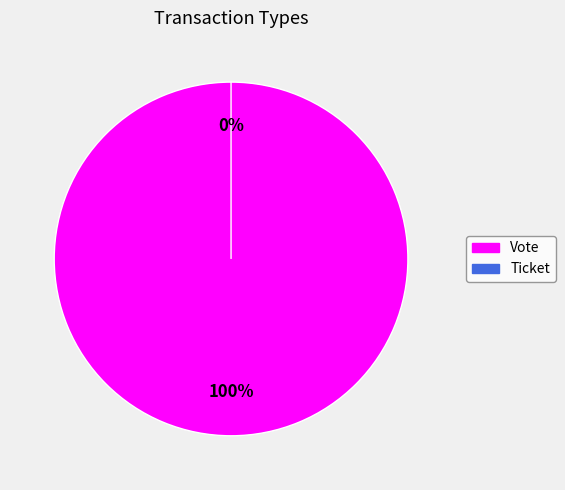

Does any single category account for the majority?

Yes